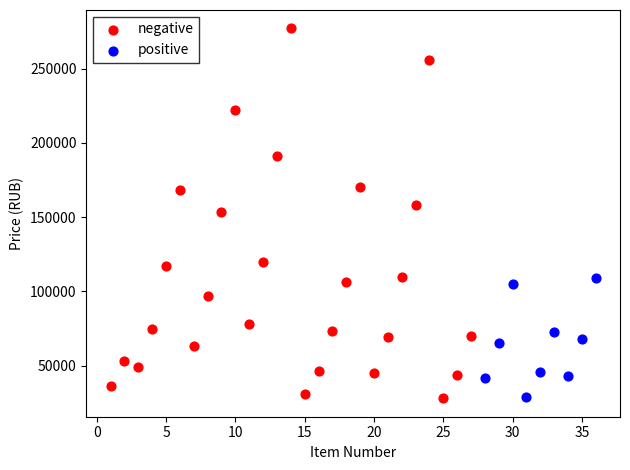

Which series reaches the maximum Y coordinate?

negative